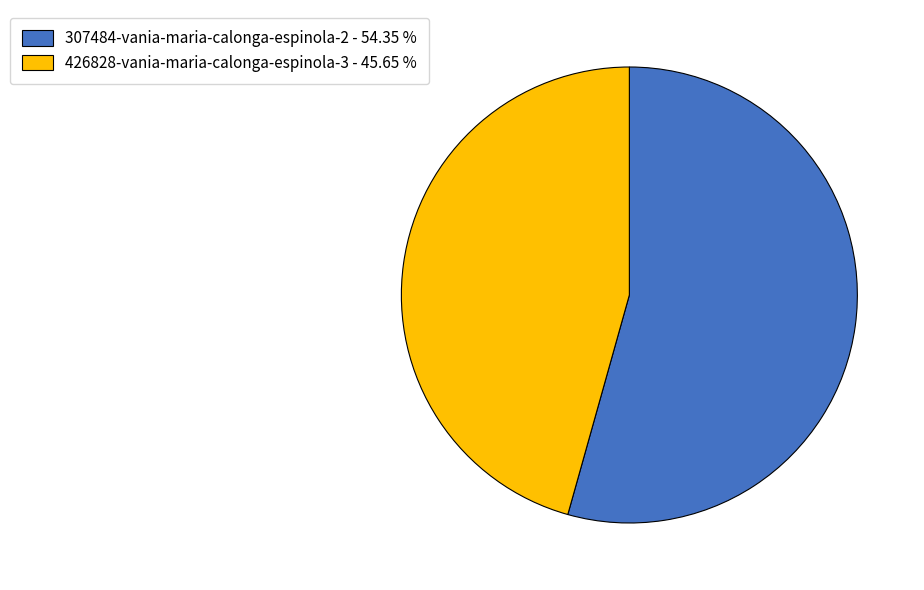

Rank the categories by value from highest to lowest.

307484-vania-maria-calonga-espinola-2, 426828-vania-maria-calonga-espinola-3